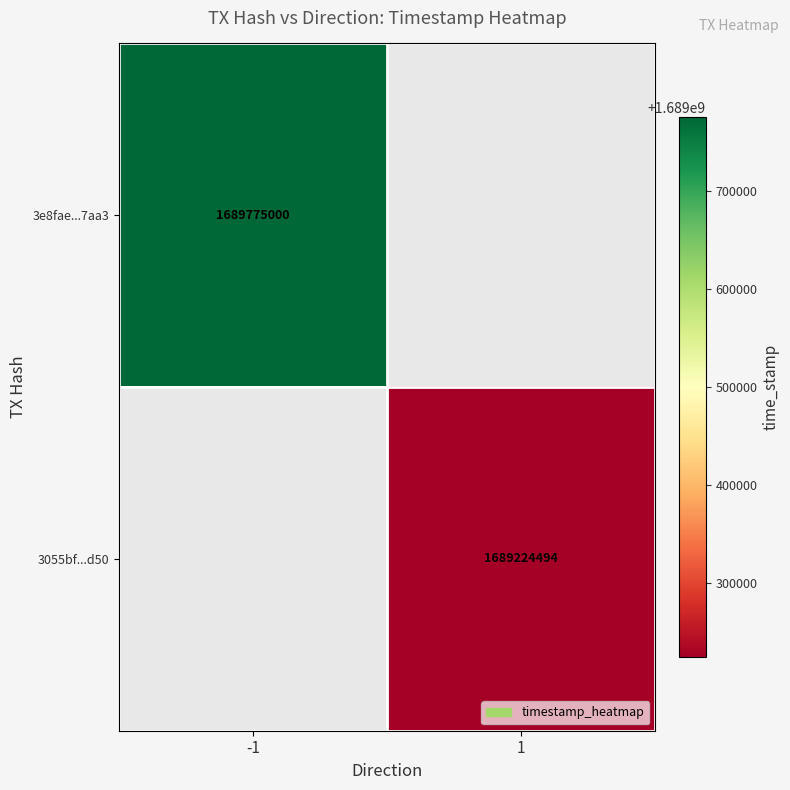

True or false: 3055bf...d50 has a value of 2615182223 at 1.

False